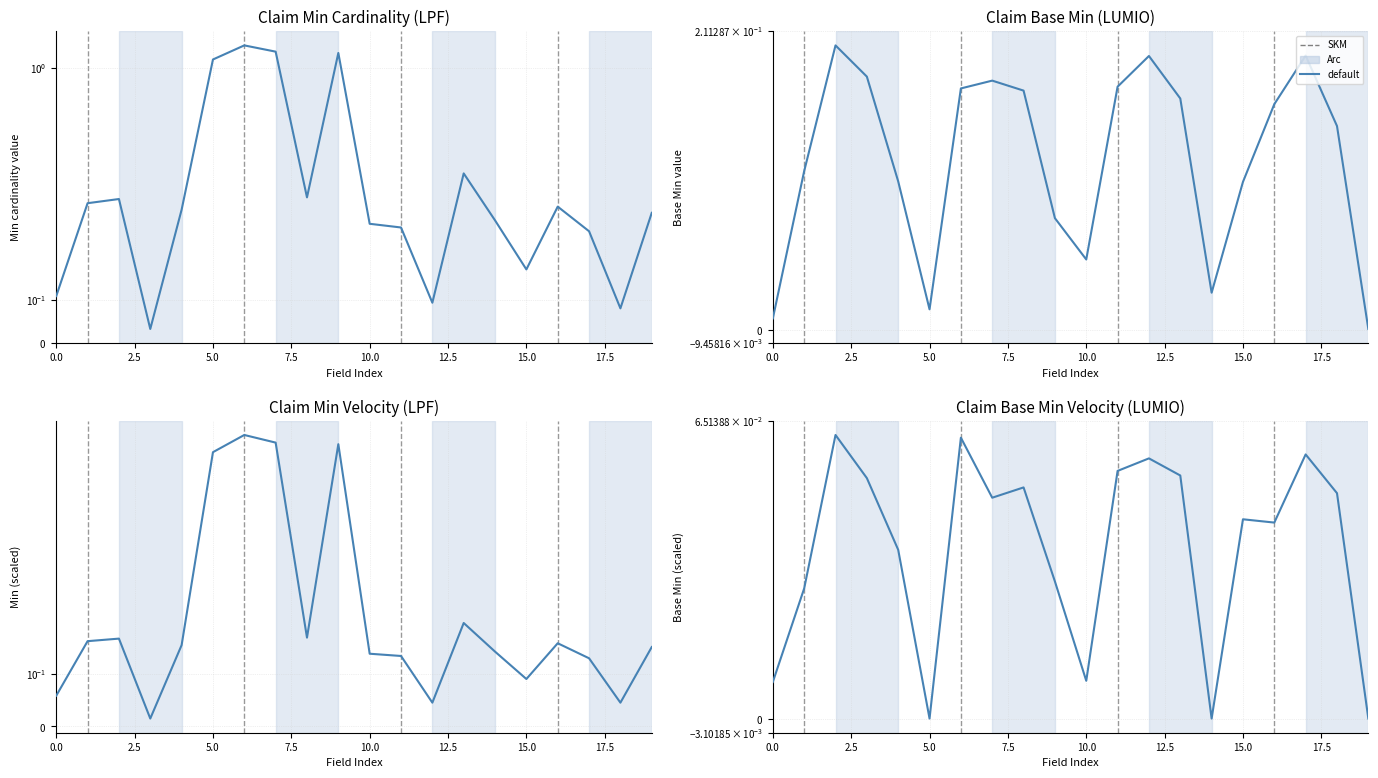

How many data points are above 0?

17